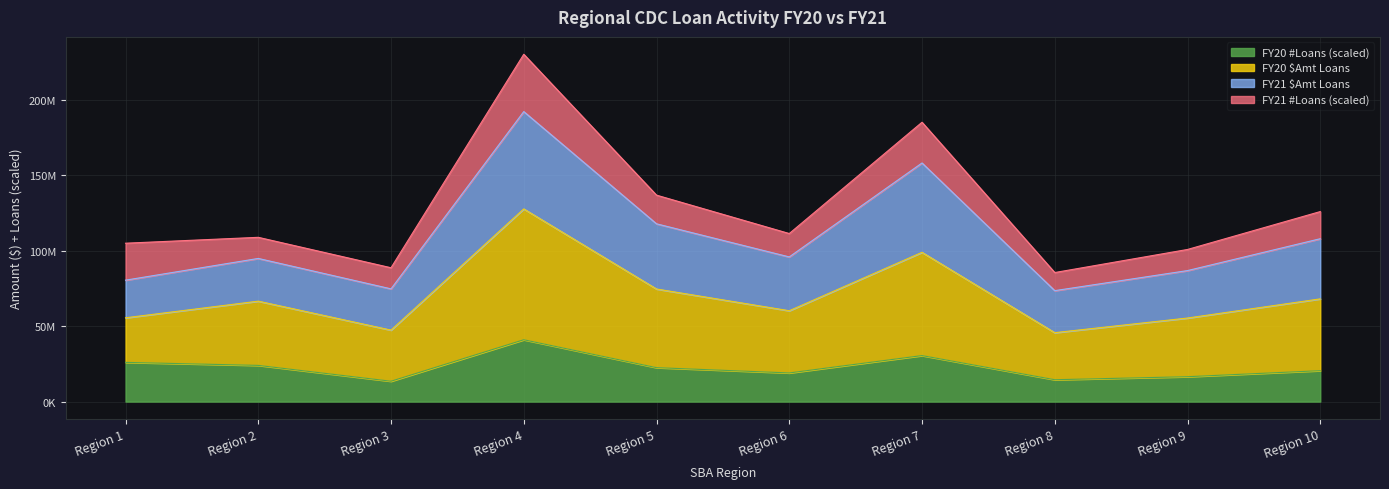

Count the number of categories in the chart.

10